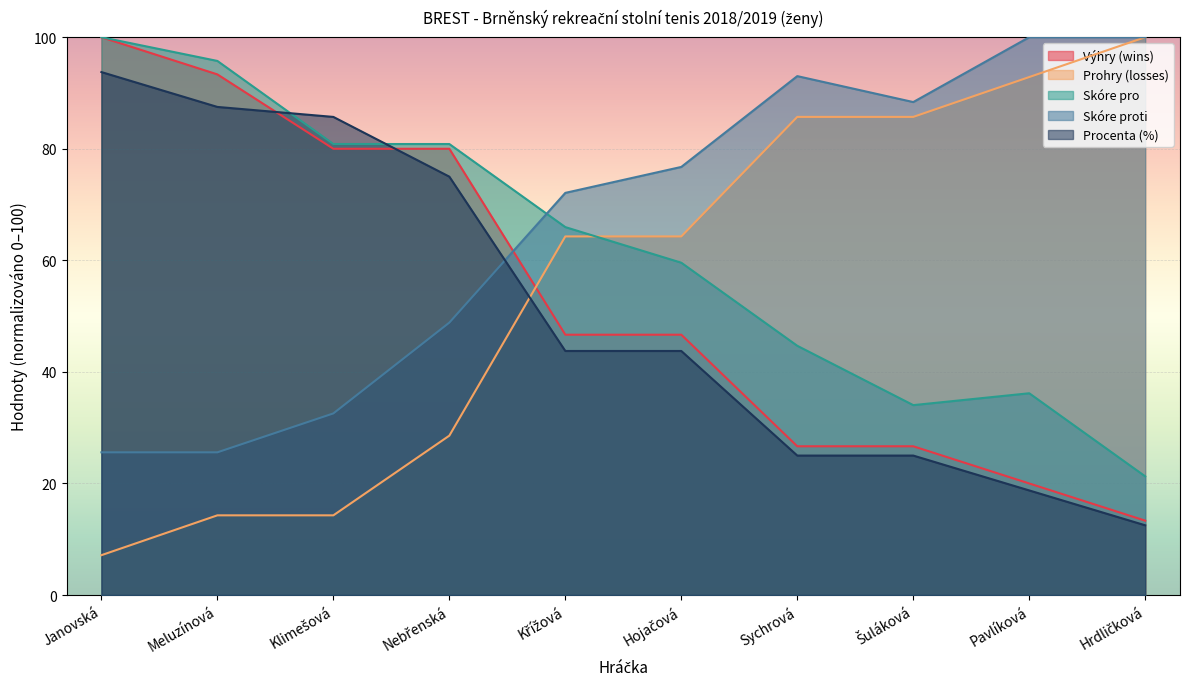

What is the label of the 7th point from the right?

Nebřenská